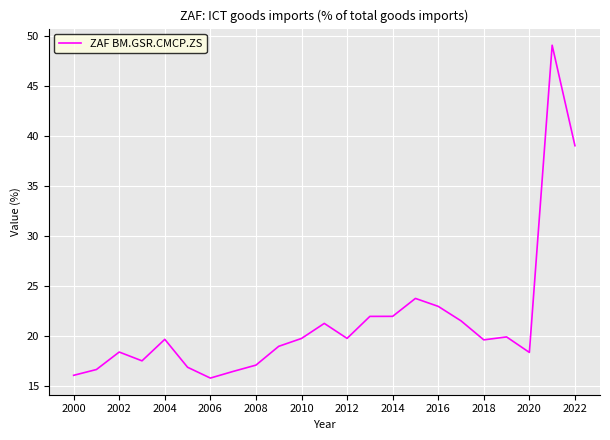

What is the greatest value displayed?

49.1